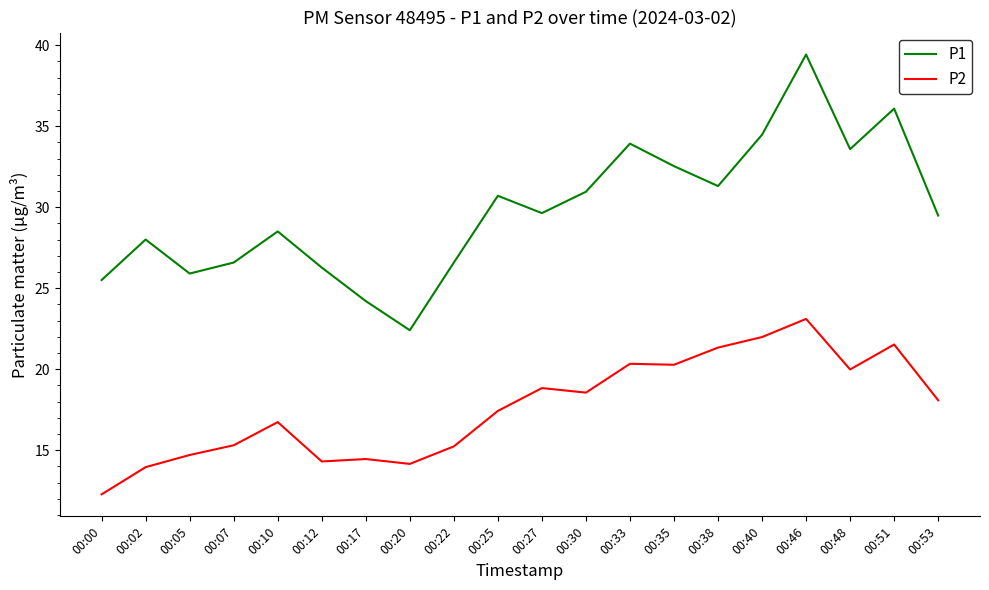

True or false: P2 and P1 cross at least once.

False